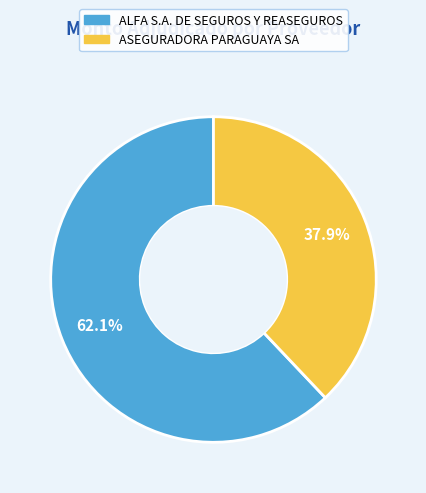

Combined, what portion of the pie is ALFA S.A. DE SEGUROS Y REASEGUROS and ASEGURADORA PARAGUAYA SA?

100.0%